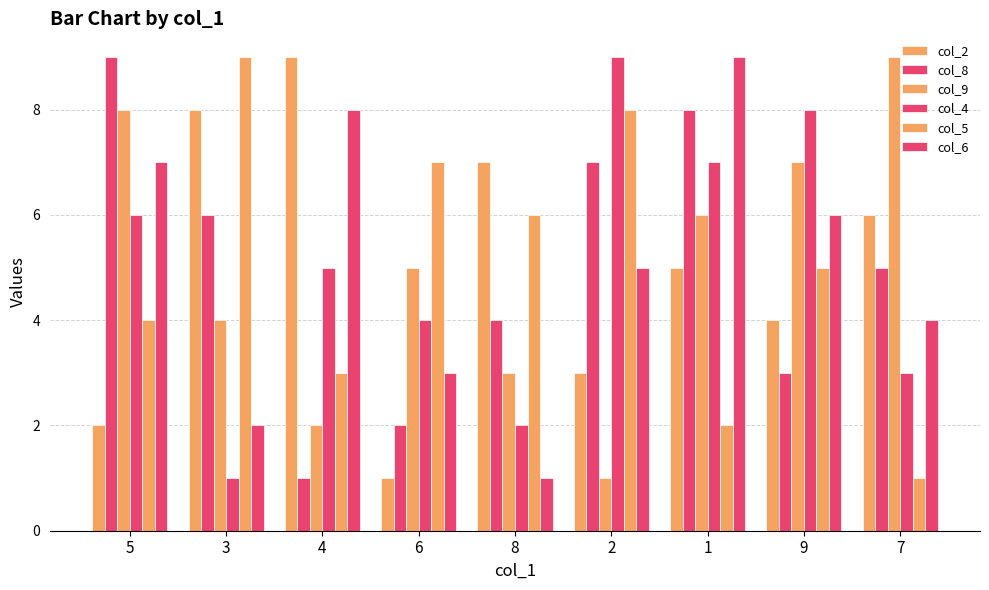

How many series are shown in this chart?

6